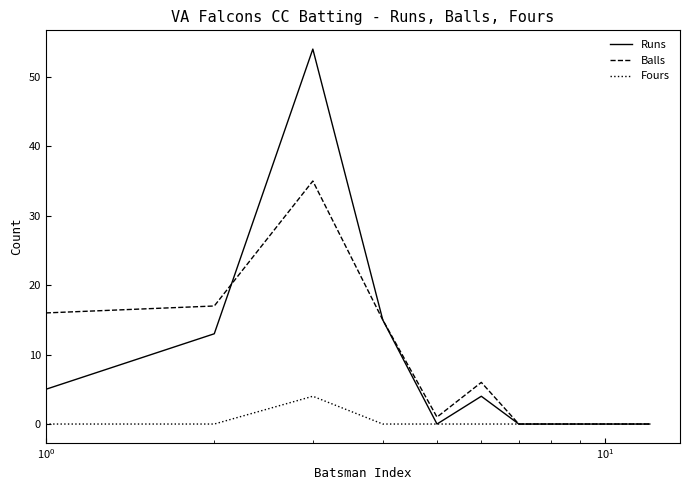

Rank the series by their maximum value, from highest to lowest.

Runs, Balls, Fours